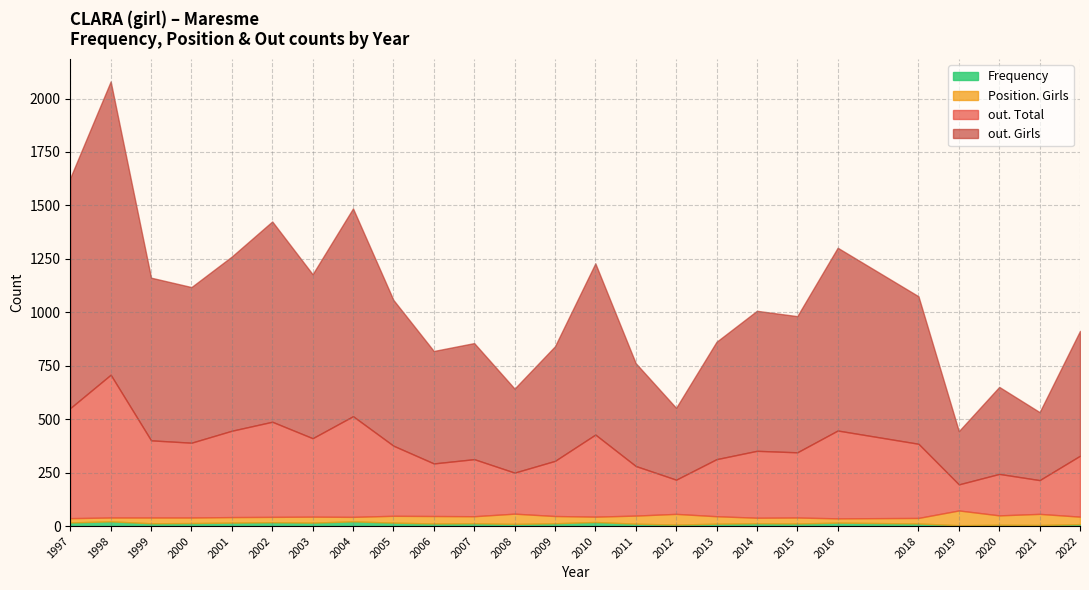

Which label corresponds to the largest value in the chart?

1998